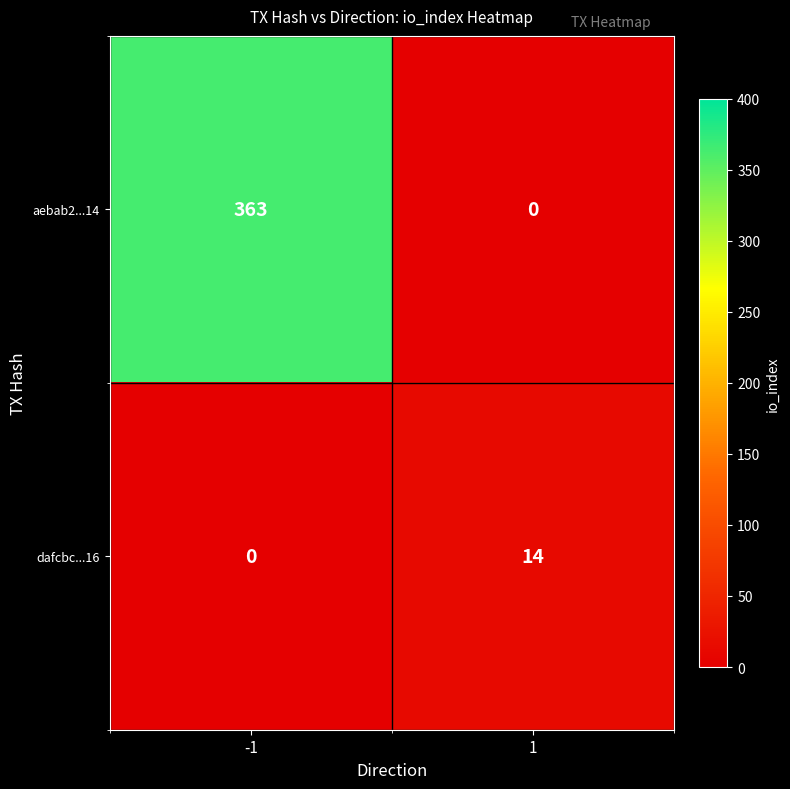

Which series has the largest total across all categories?

aebab2...14